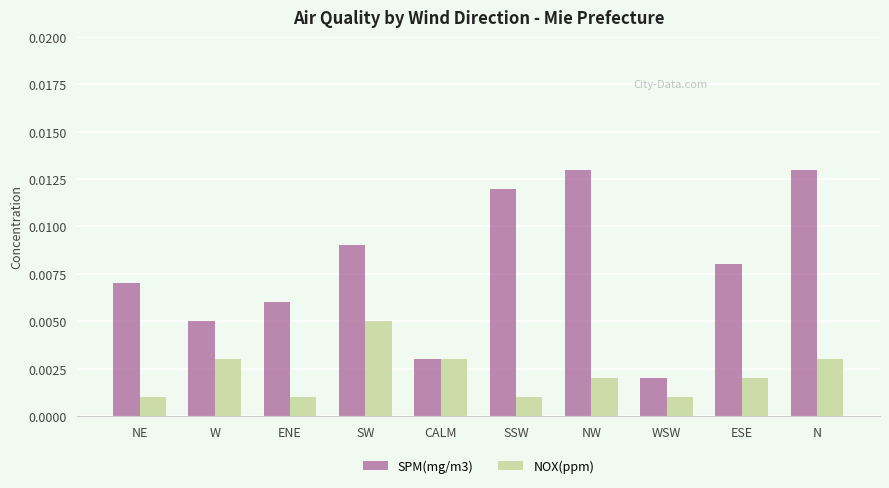

Rank the series by their average value, from highest to lowest.

SPM(mg/m3), NOX(ppm)